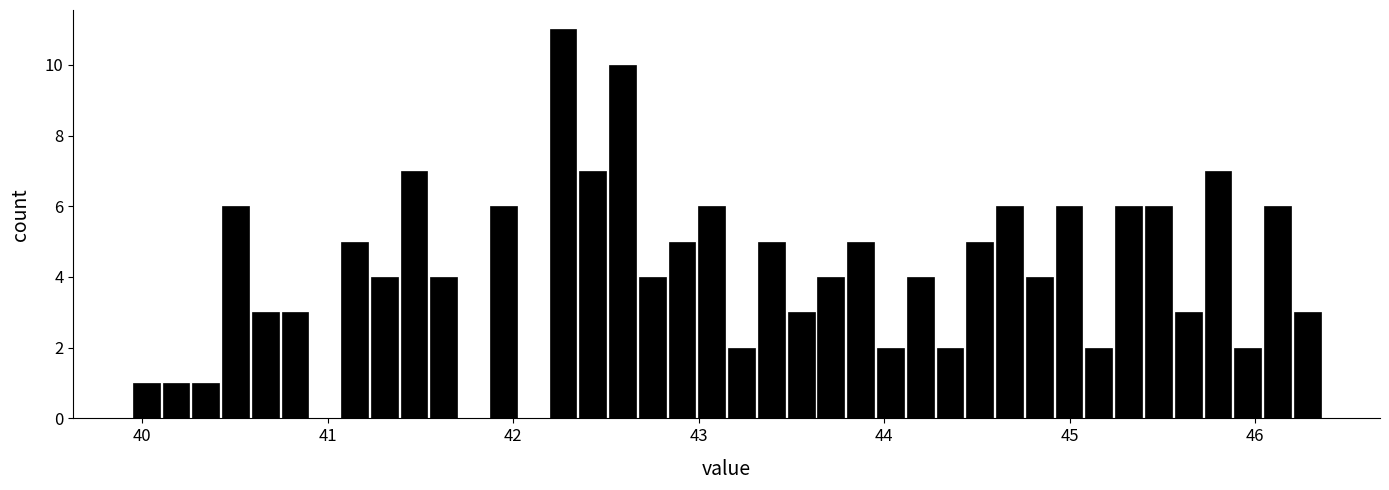

Around what value on the x-axis is the tallest bar? Give the approximate position of its centre, as read against the axis.

42.3